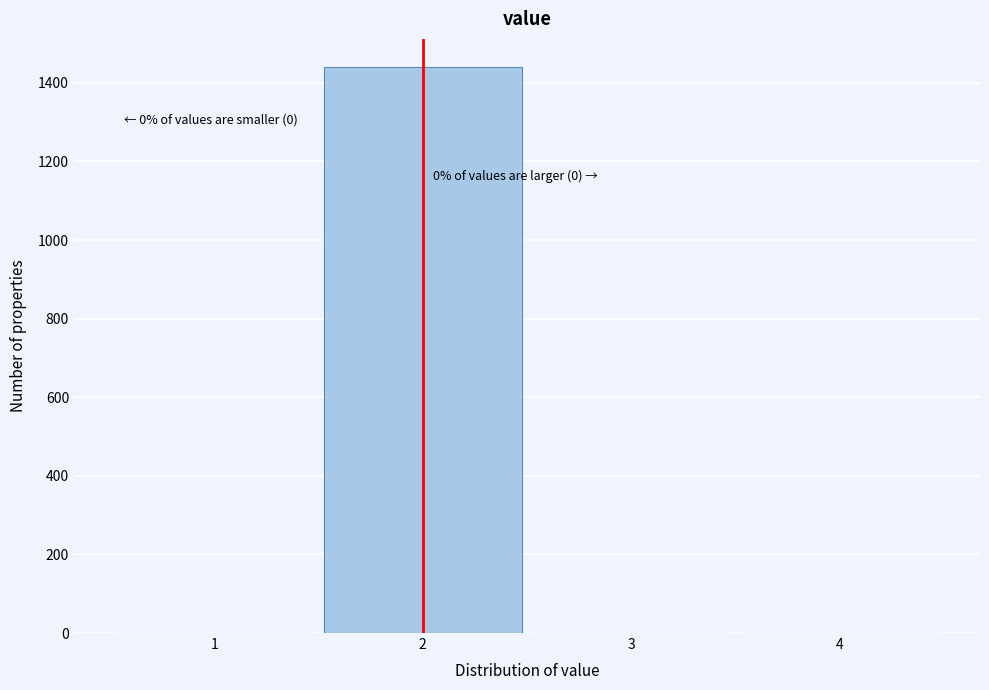

Which range on the x-axis has the tallest bar?

1.5 to 2.5